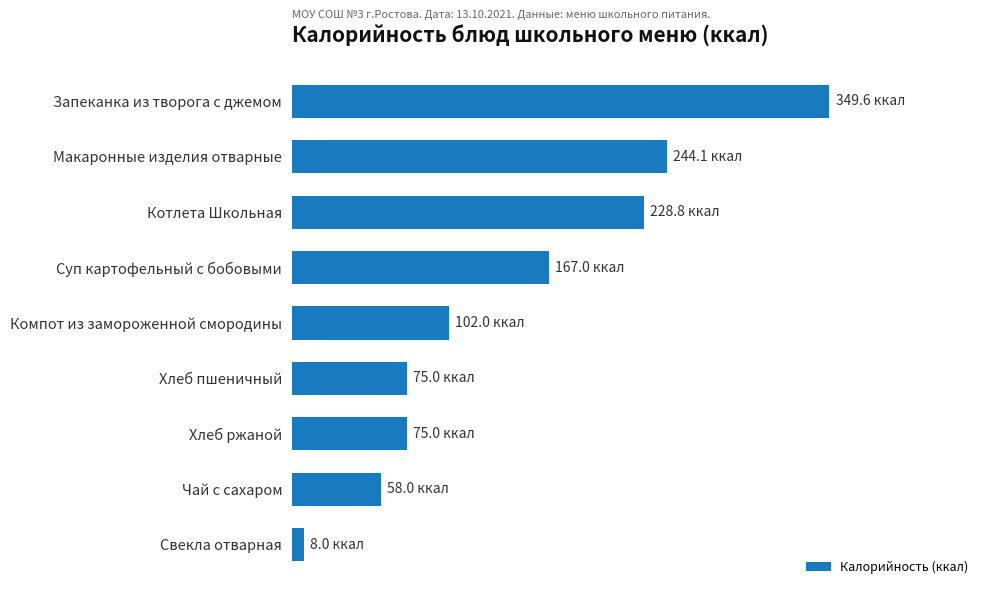

Does the chart contain any negative values?

No